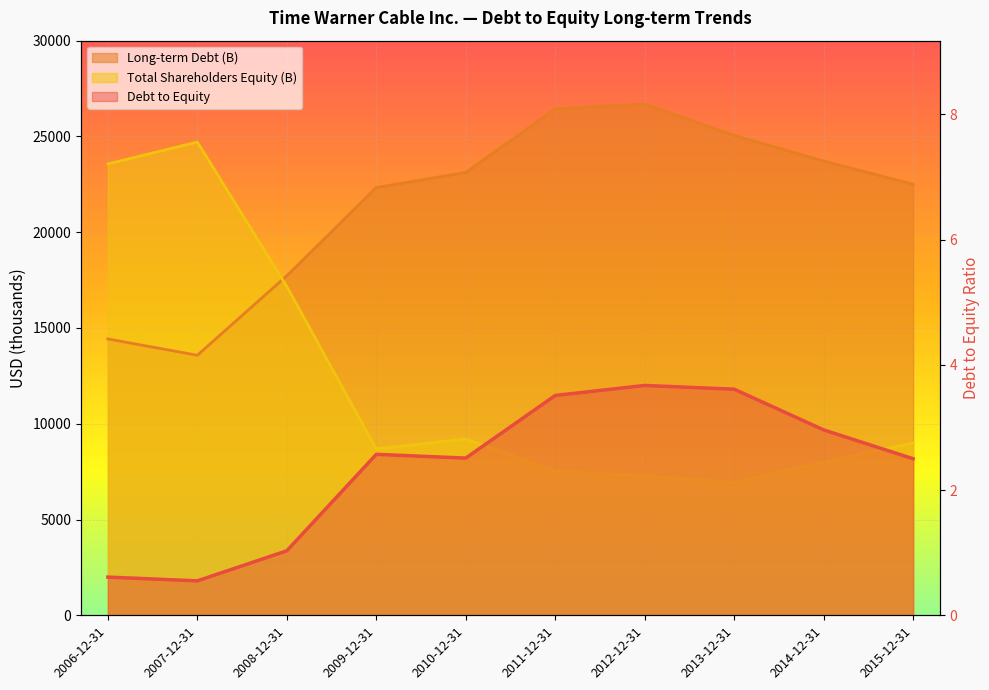

How many categories are shown in the chart?

10